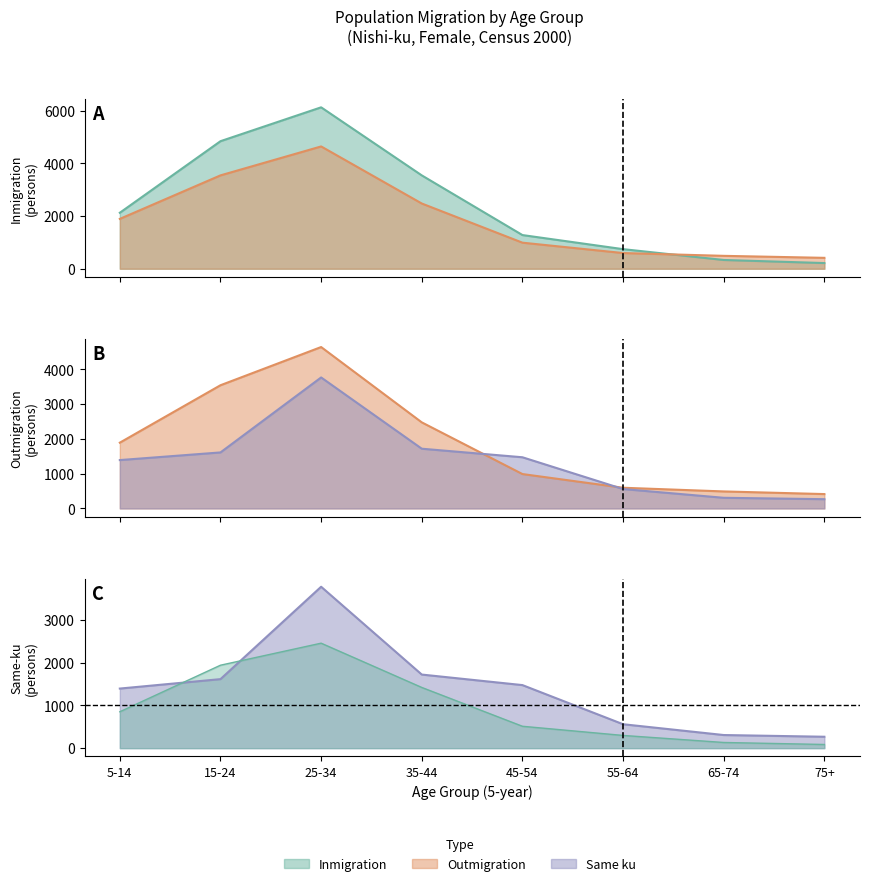

The Inmigration series shows 333 at 65-74. True or false?

True